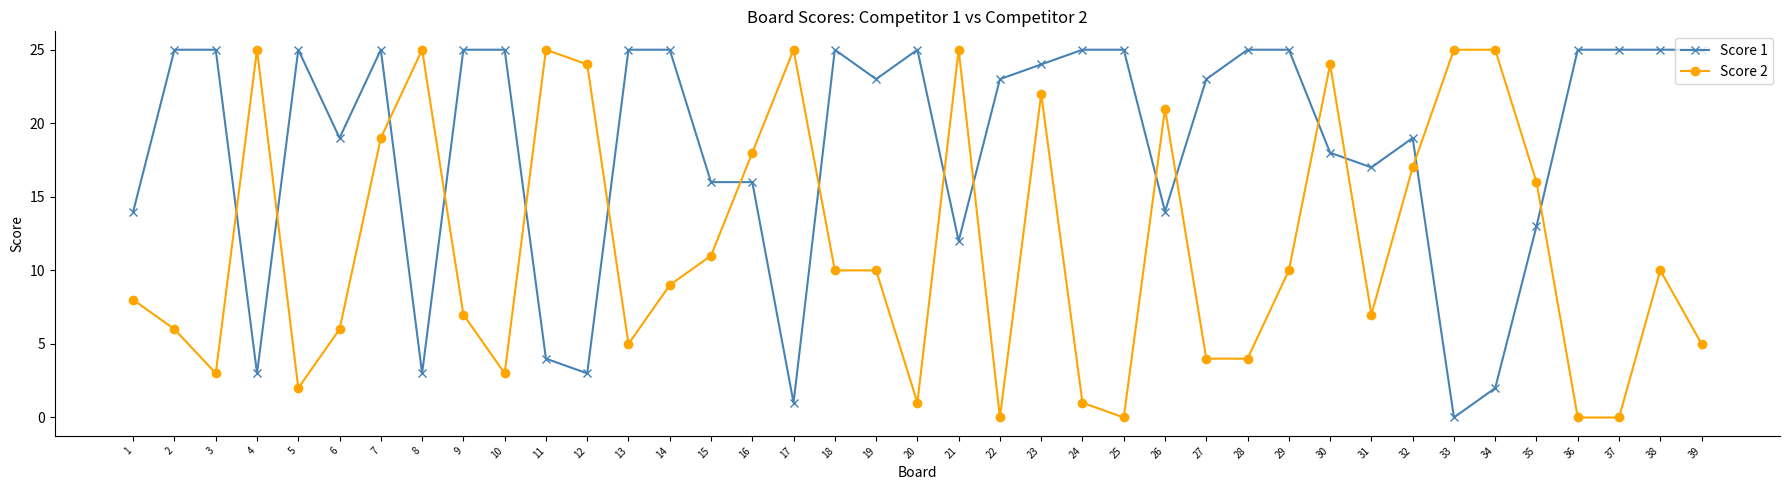

True or false: Score 2 and Score 1 cross at least once.

True